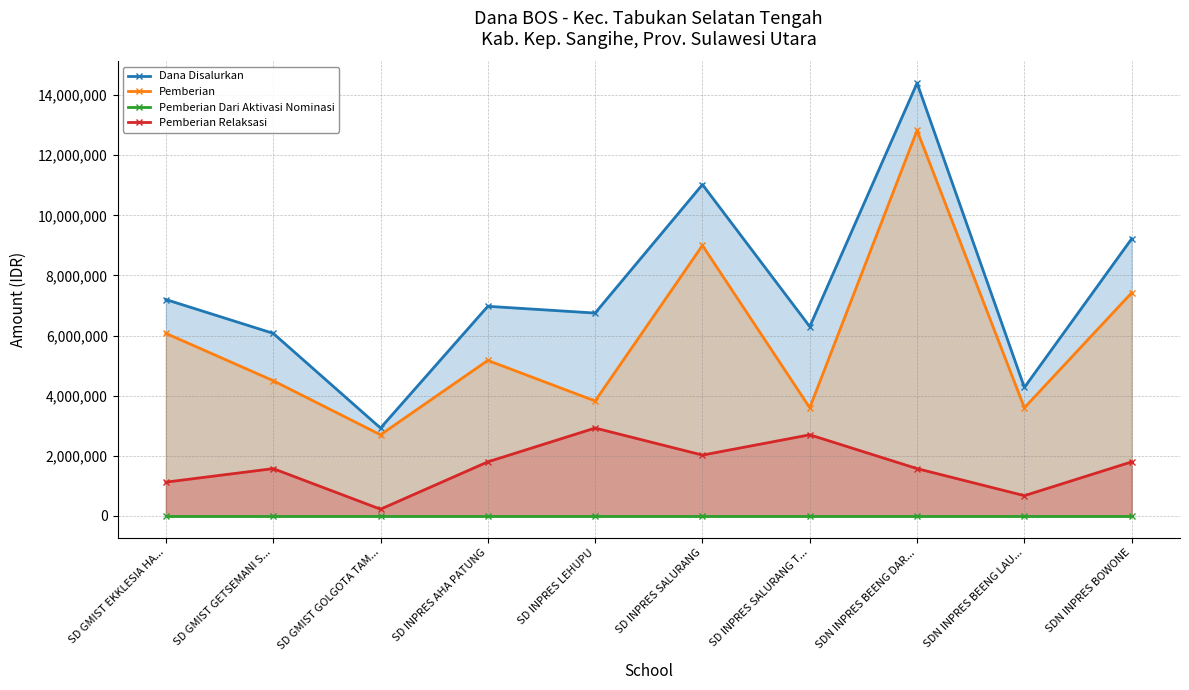

At which category does Pemberian Relaksasi reach its first local peak?

SD GMIST GETSEMANI S...